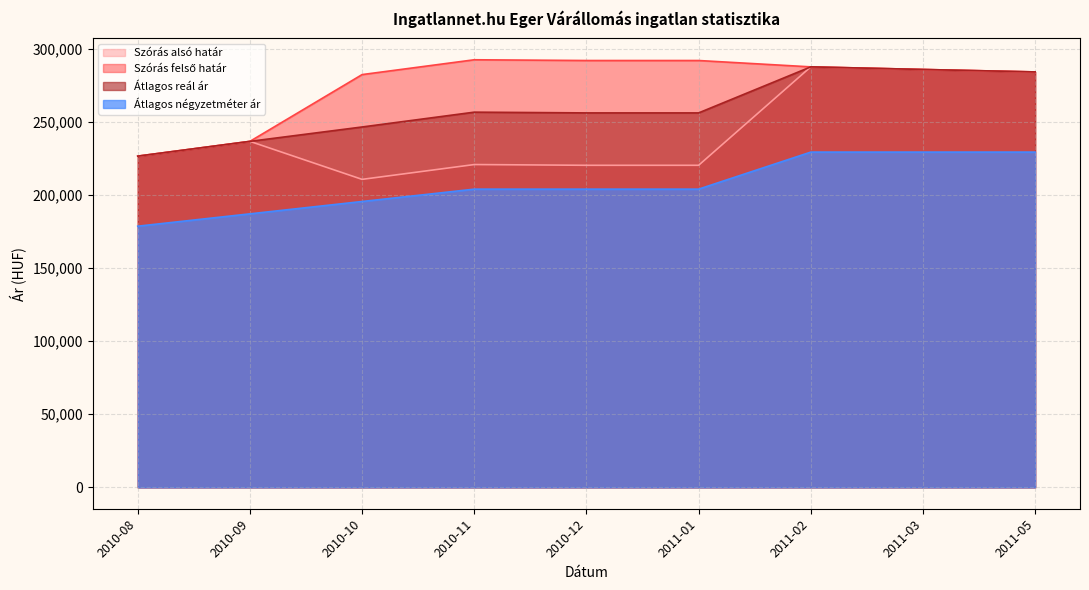

How many interior local valleys does the Szórás alsó határ series have?

1